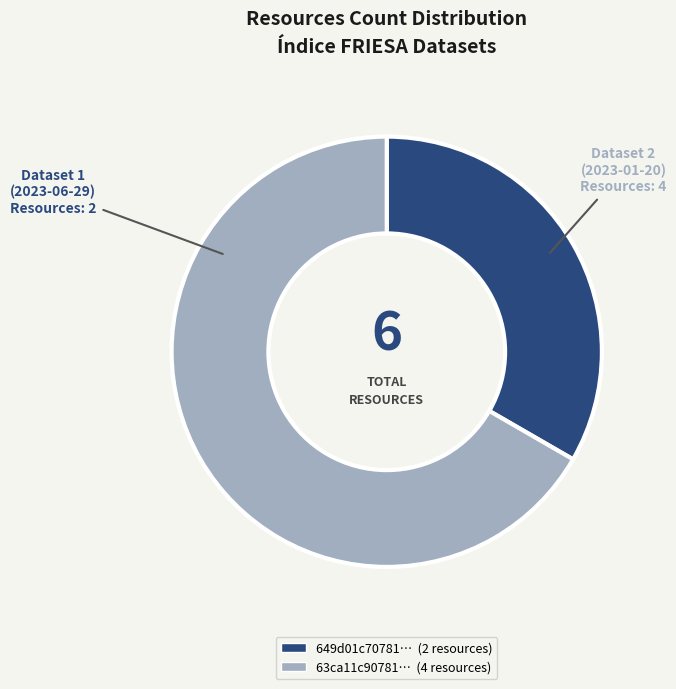

Does any single category account for the majority?

Yes